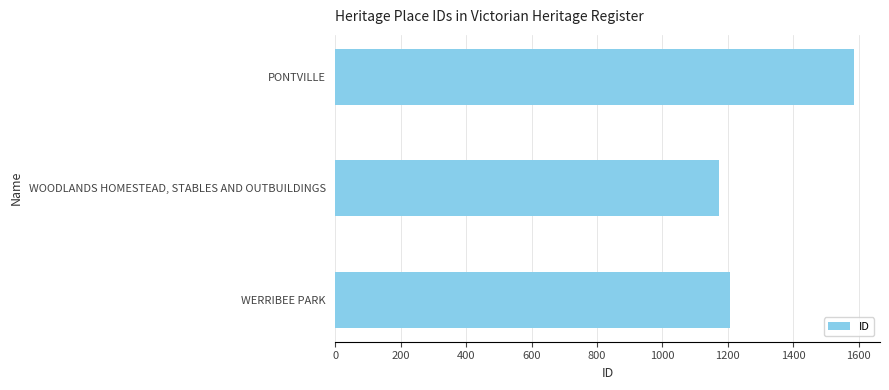

How many categories are shown in the chart?

3